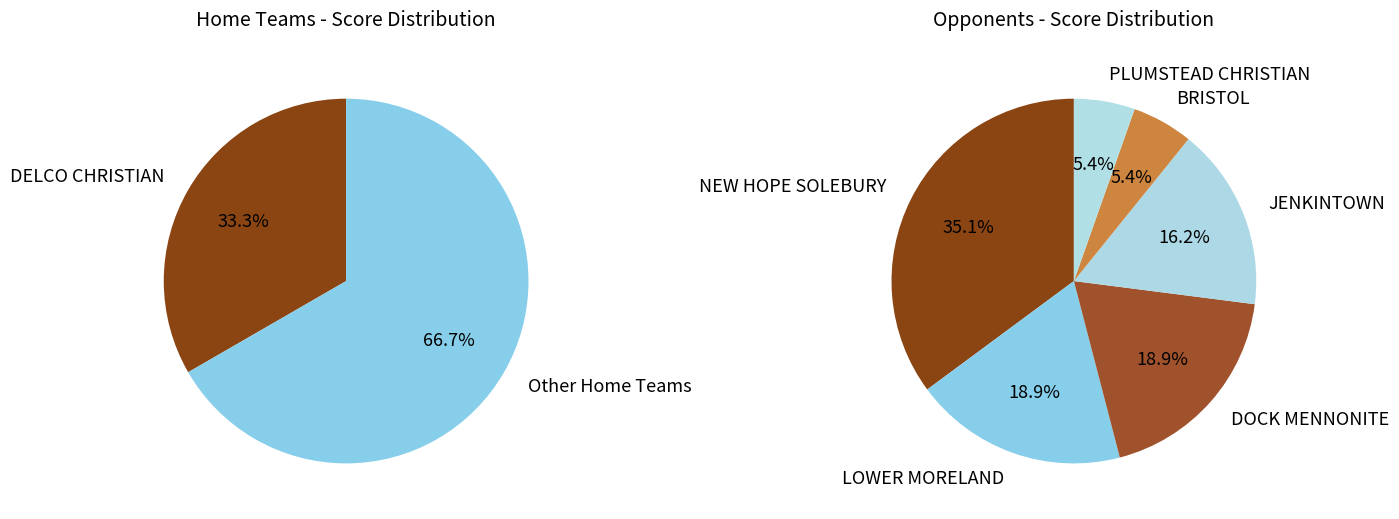

Between DELCO CHRISTIAN and DELCO CHRISTIAN, which is larger?

DELCO CHRISTIAN